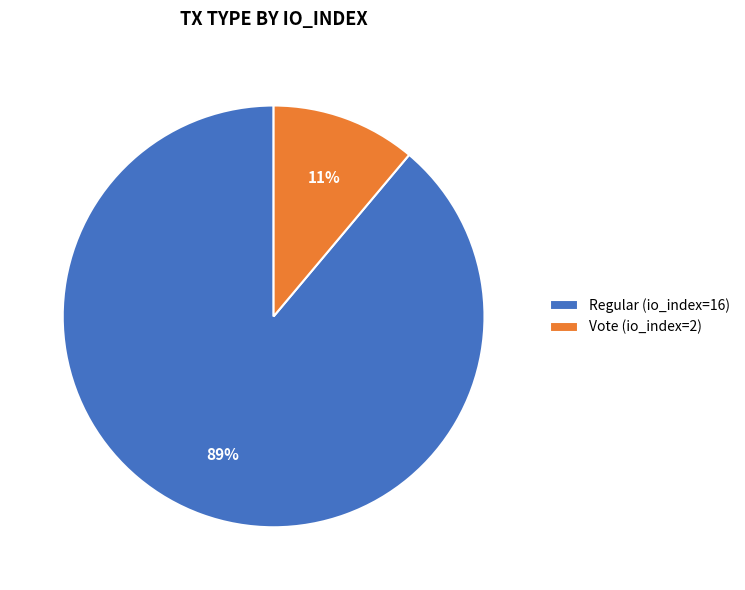

How many slices are in this pie chart?

2